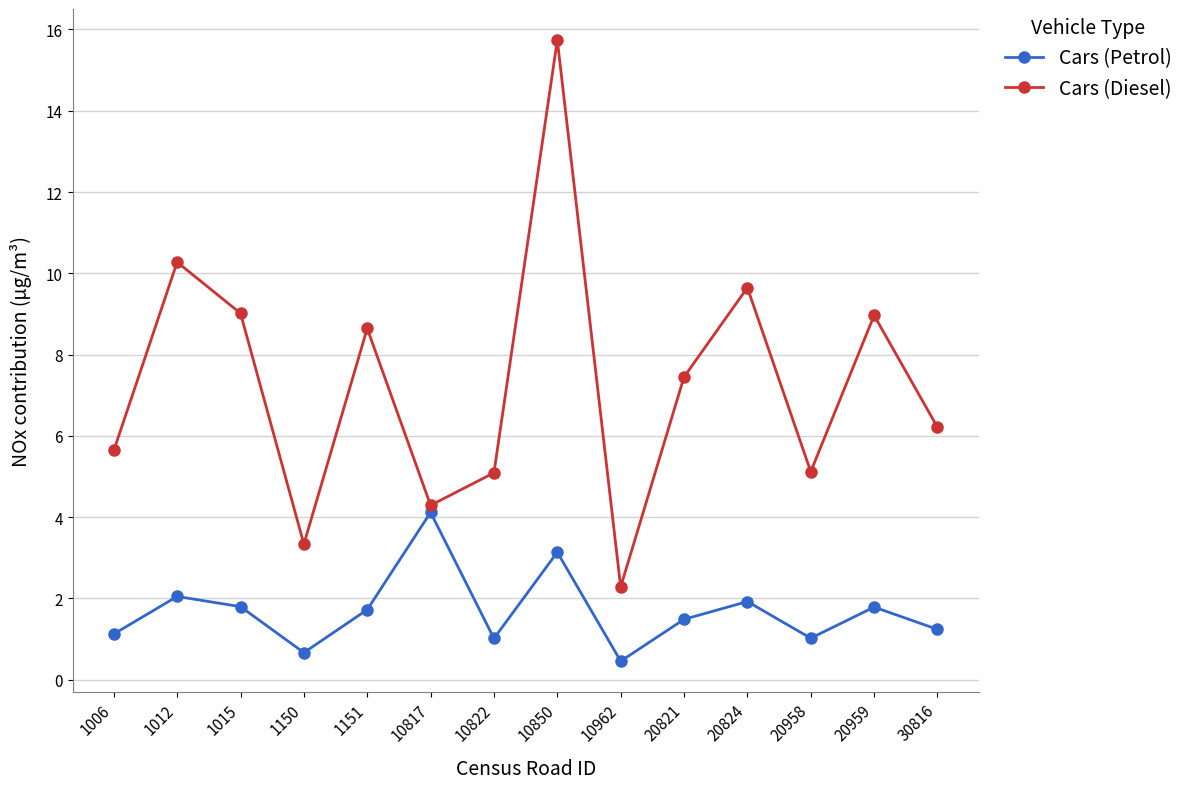

Count the number of categories in the chart.

14